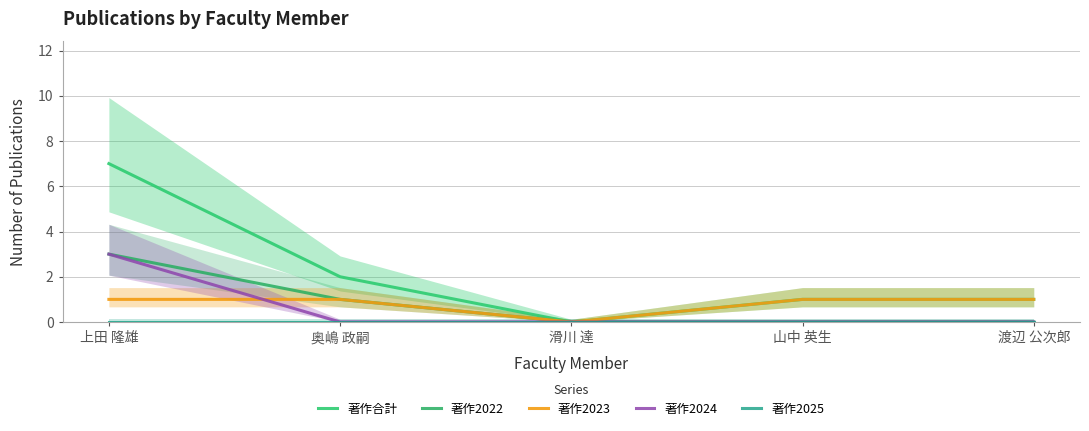

List the labels in order of 著作2023 value, smallest first.

滑川 達, 上田 隆雄, 奥嶋 政嗣, 山中 英生, 渡辺 公次郎